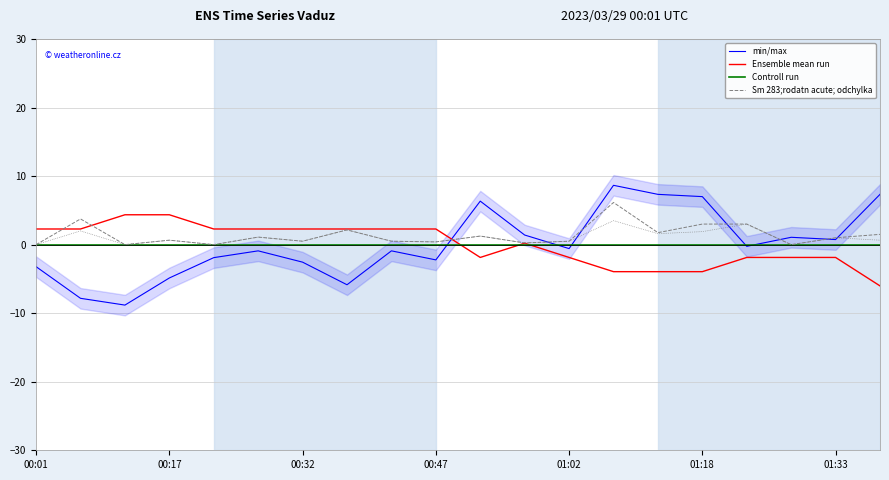

Which series ends up on top after the final intersection of min/max and Sm 283;rodatn acute; odchylka?

min/max